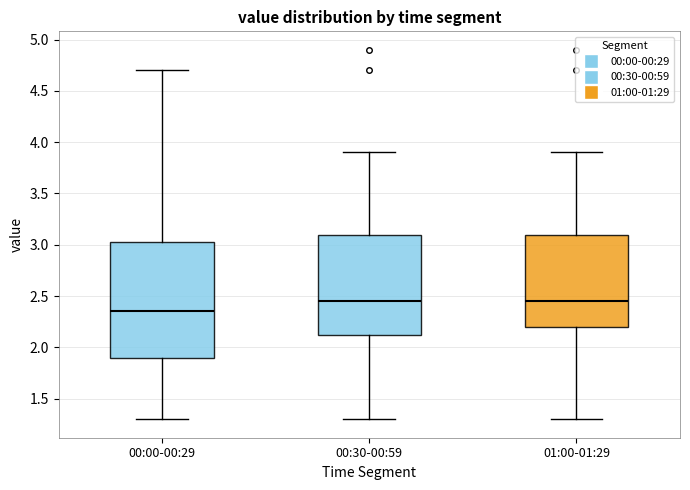

Comparing the boxes themselves (not the whiskers), which one is the tallest?

00:00-00:29